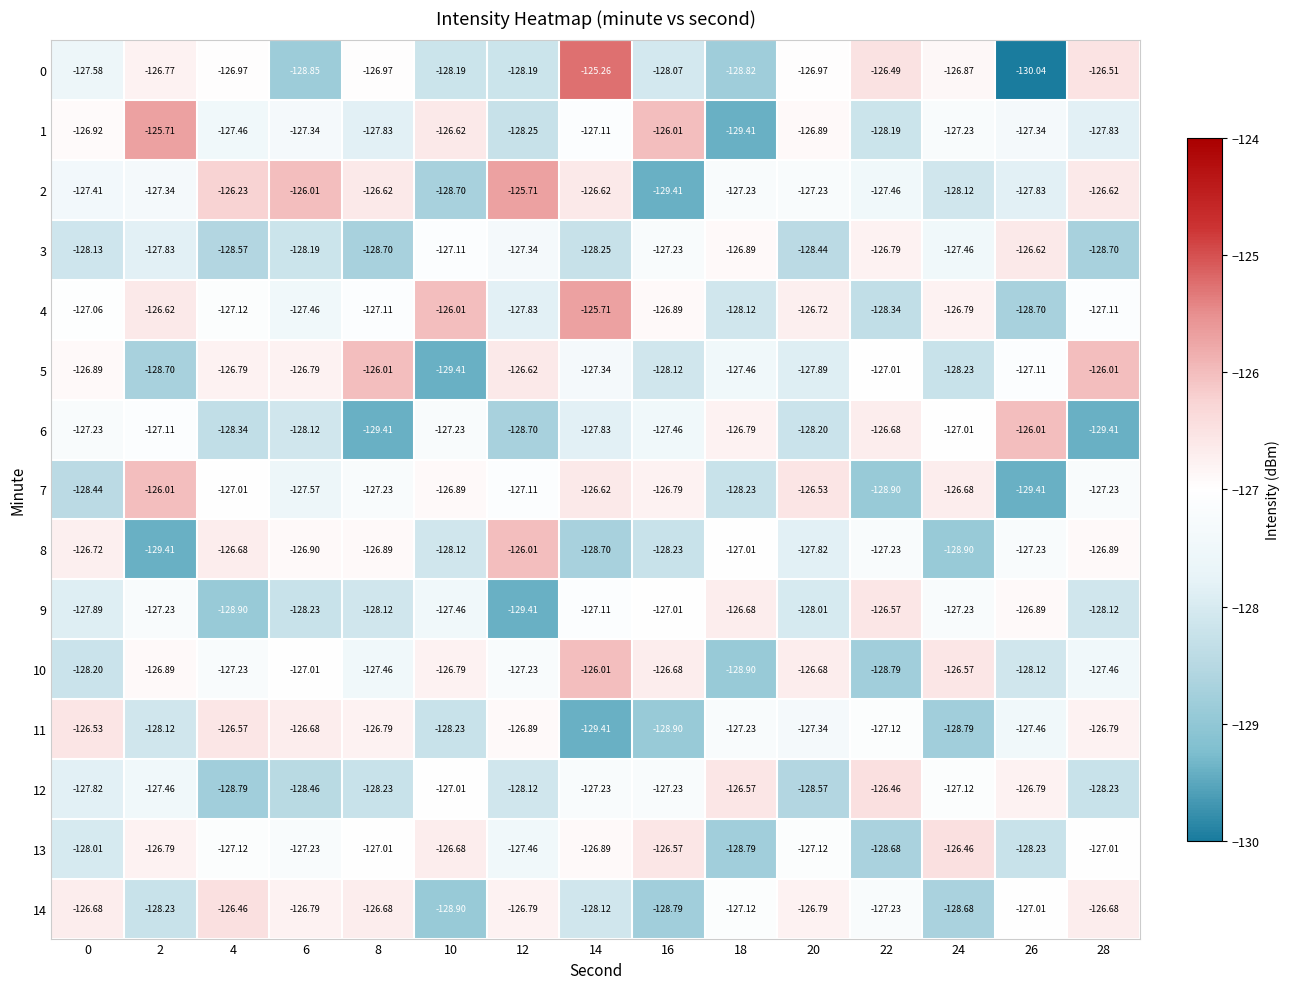

How many series are shown in this chart?

15